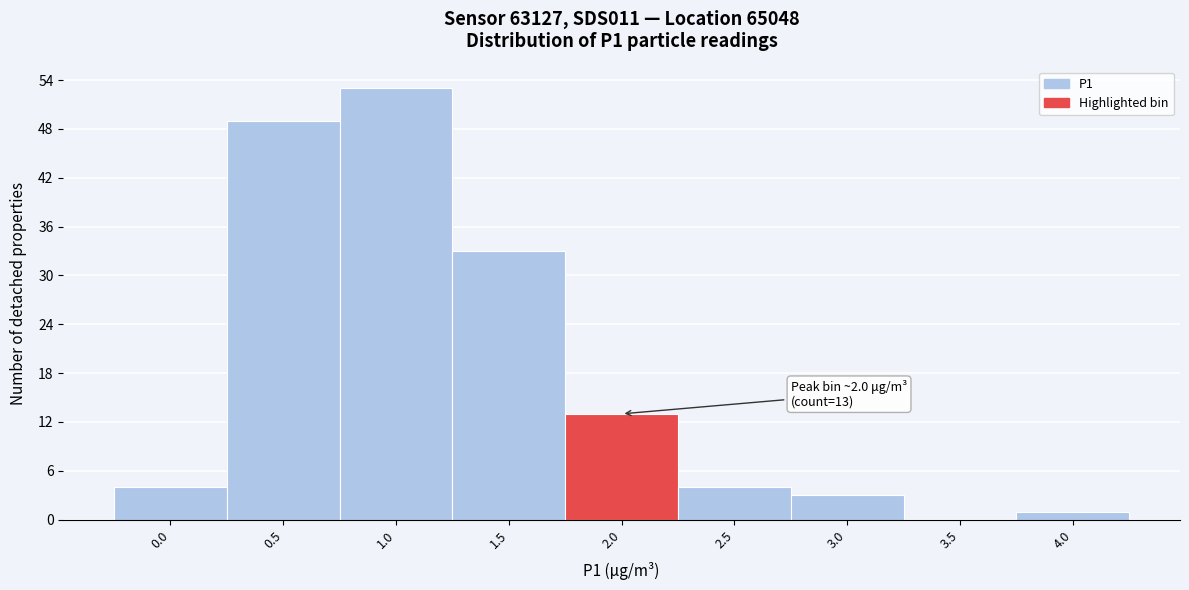

Reading right to left, list all the values displayed in this chart.

4.0=1	3.5=0	3.0=3	2.5=4	2.0=13	1.5=33	1.0=53	0.5=49	0.0=4